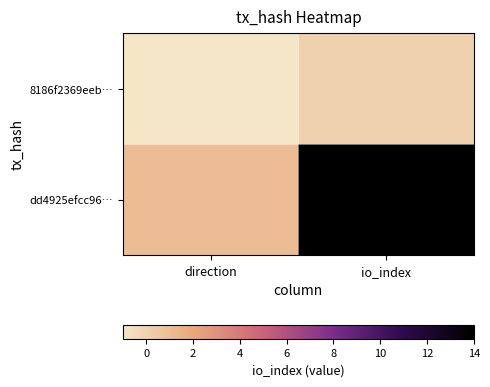

Reading left to right, what are all the values shown in this chart?

8186f2369eeb…: direction=-1	io_index=0
dd4925efcc96…: direction=1	io_index=14